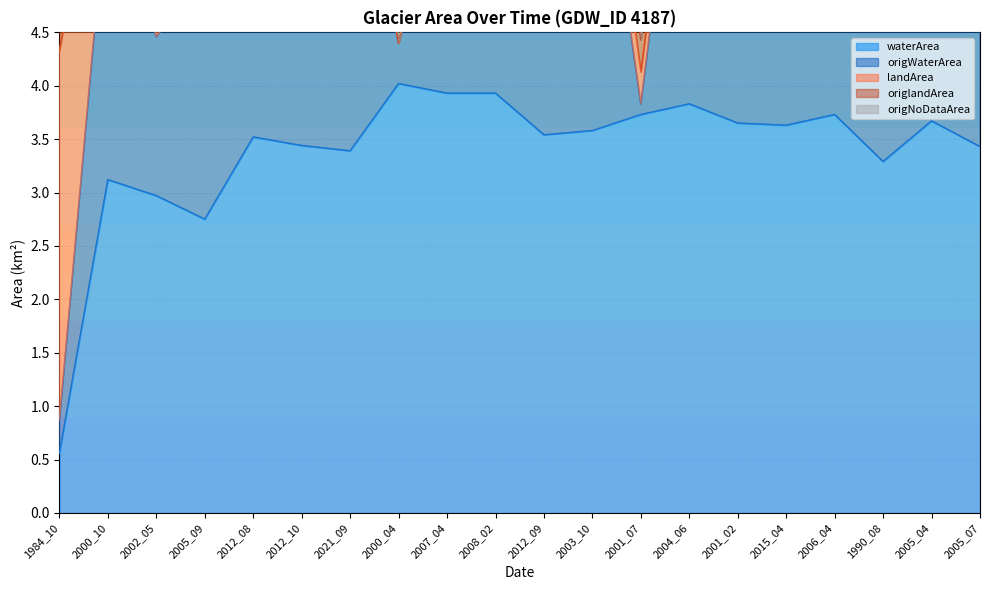

At which label does origNoDataArea first exceed 7?

1984_10